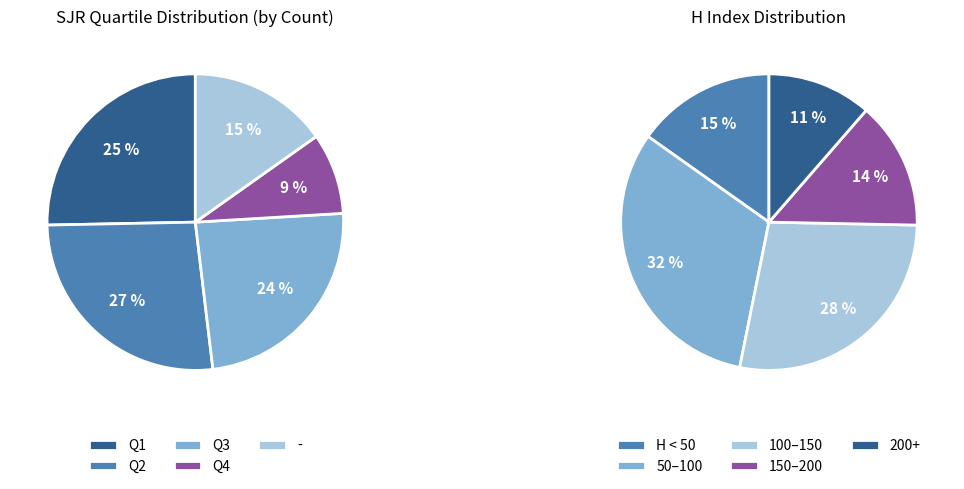

What percentage is the Q3 slice, to the nearest percent?

24%